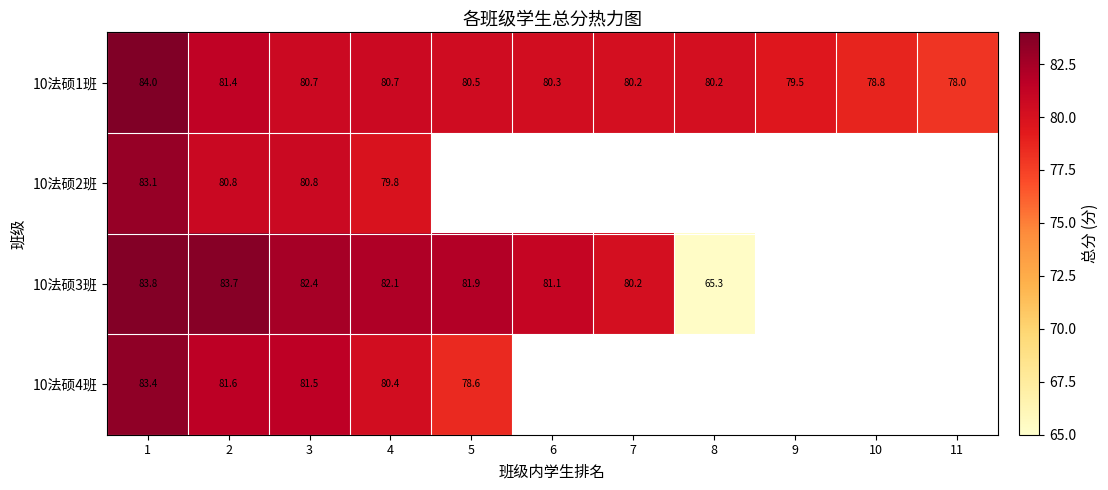

At which category does the chart reach its minimum across all series?

8